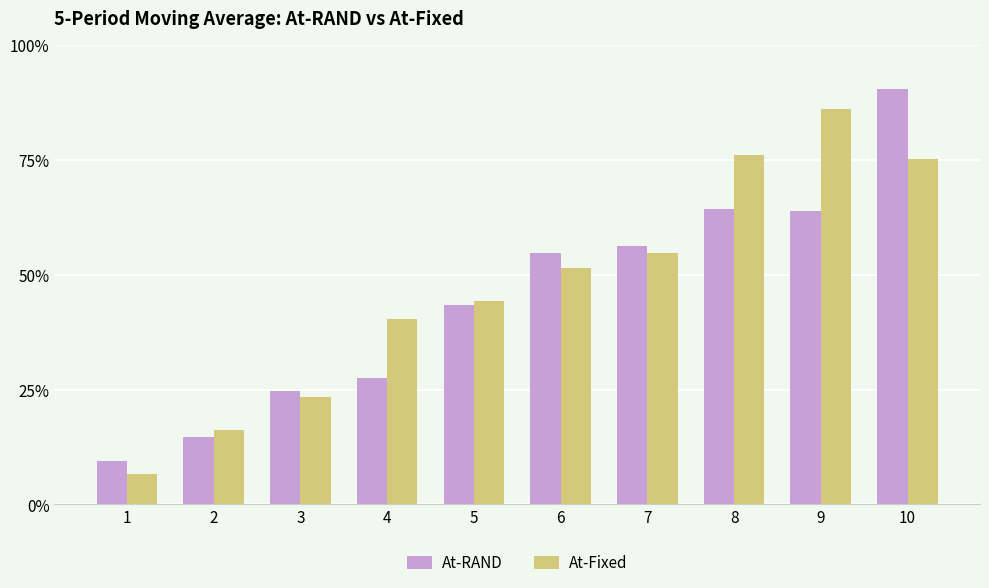

Does the chart contain any negative values?

No